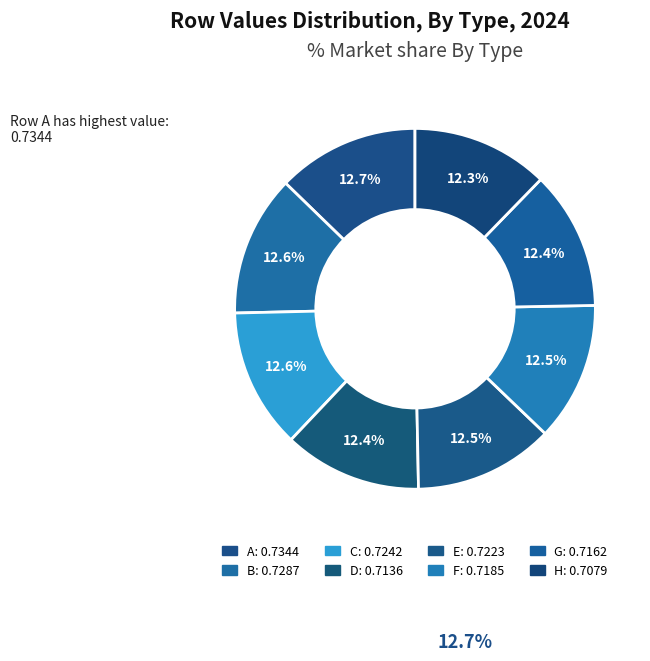

To the nearest percent, what percentage of the pie is E?

13%